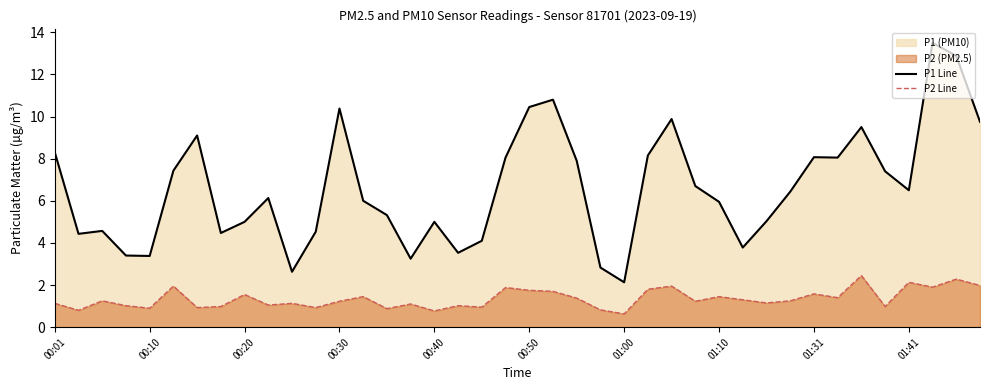

List the series in order of their overall mean, lowest first.

P2 Line, P1 Line